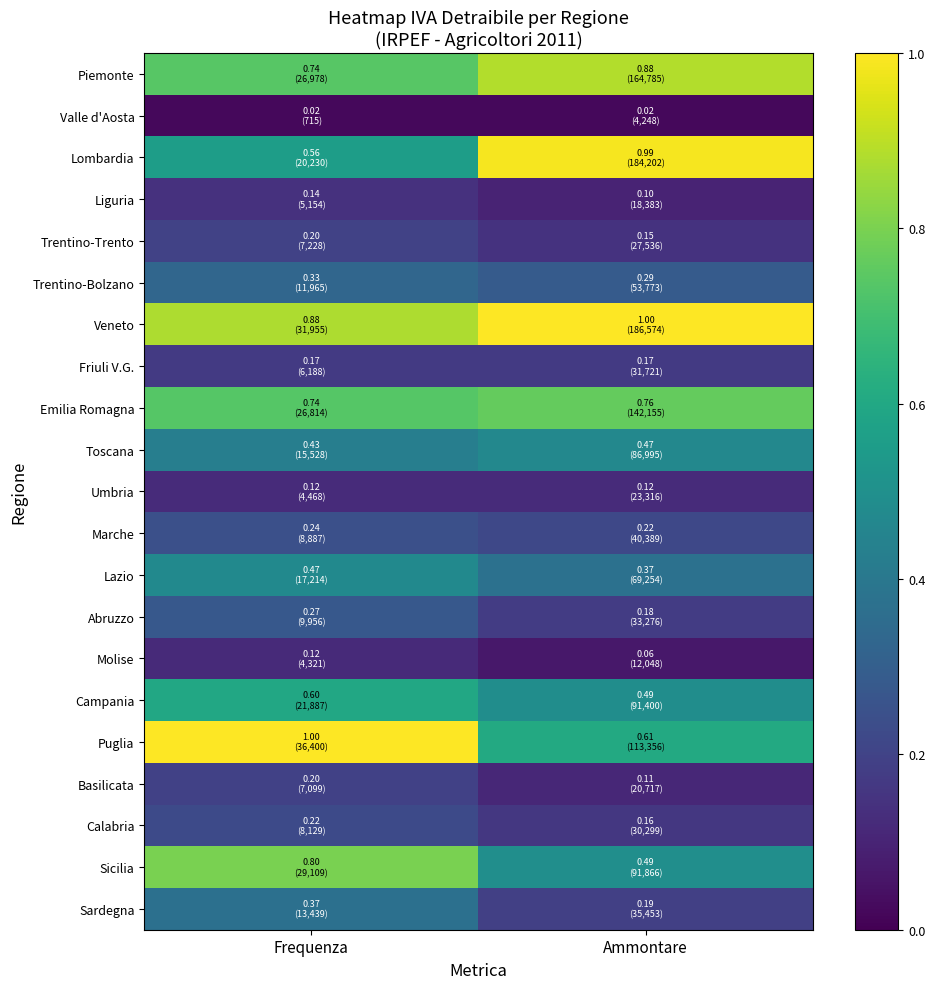

What is the difference between the highest and lowest values at Ammontare?

1.0